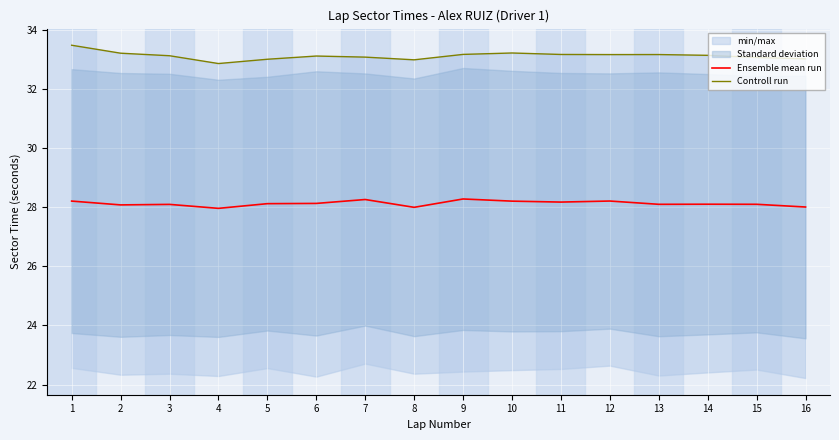

Which series changed the most between 1 and 7?

Controll run